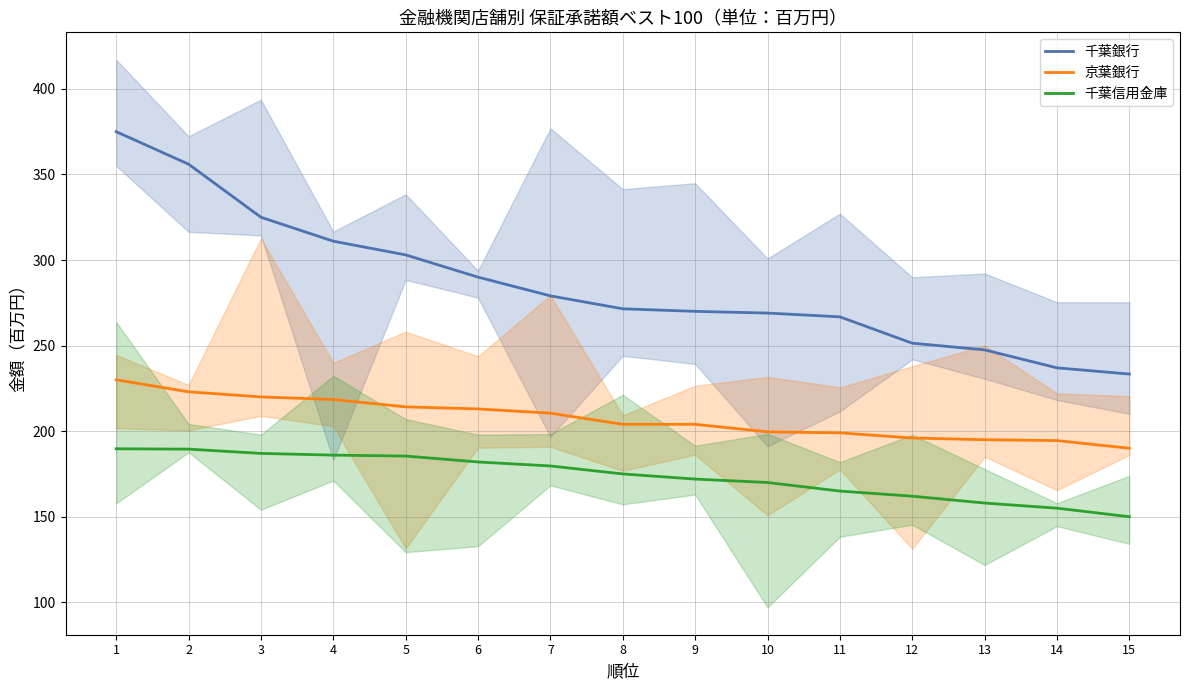

What is the total value across all series at 10?

638.6